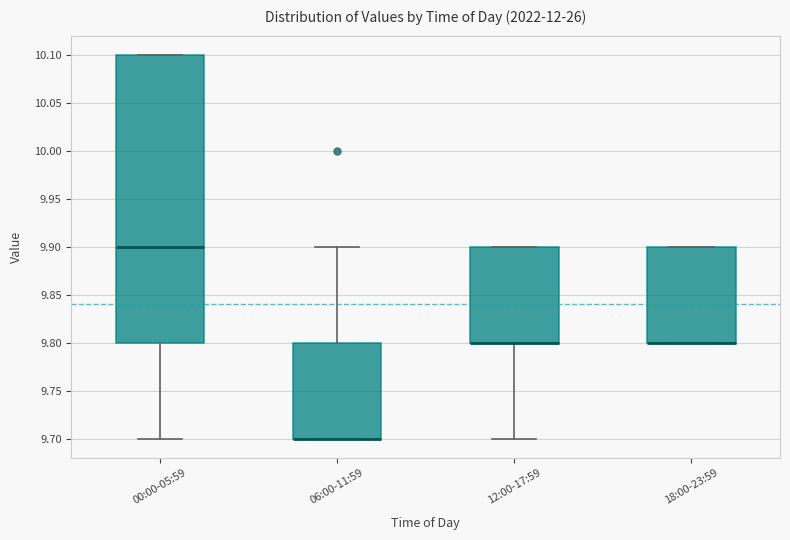

Reading left to right, read every box against the y-axis: the position of its median line, the range the box covers, and the ends of its whiskers. The values are not printed on the chart, so give them approximately, as read against the axis.

00:00-05:59: median 9.9, box 9.8 to 10.1, whiskers 9.7 to 10.1
06:00-11:59: median 9.7 (drawn on the box's lower edge), box 9.7 to 9.8, whiskers 9.7 to 9.9
12:00-17:59: median 9.8 (drawn on the box's lower edge), box 9.8 to 9.9, whiskers 9.7 to 9.9
18:00-23:59: median 9.8 (drawn on the box's lower edge), box 9.8 to 9.9, whiskers 9.8 to 9.9